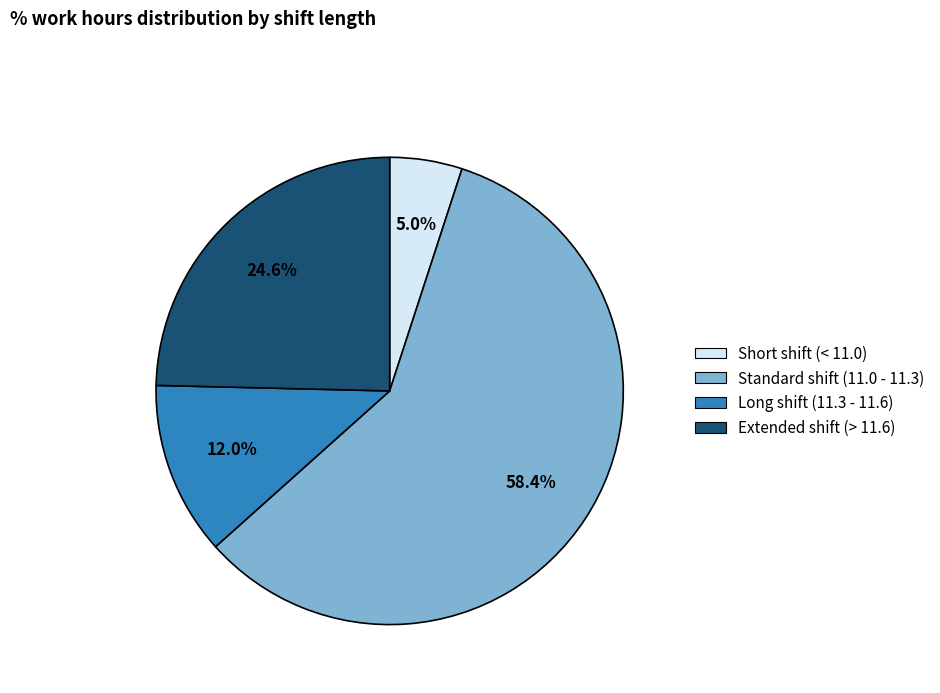

Is there a majority slice in this chart?

Yes